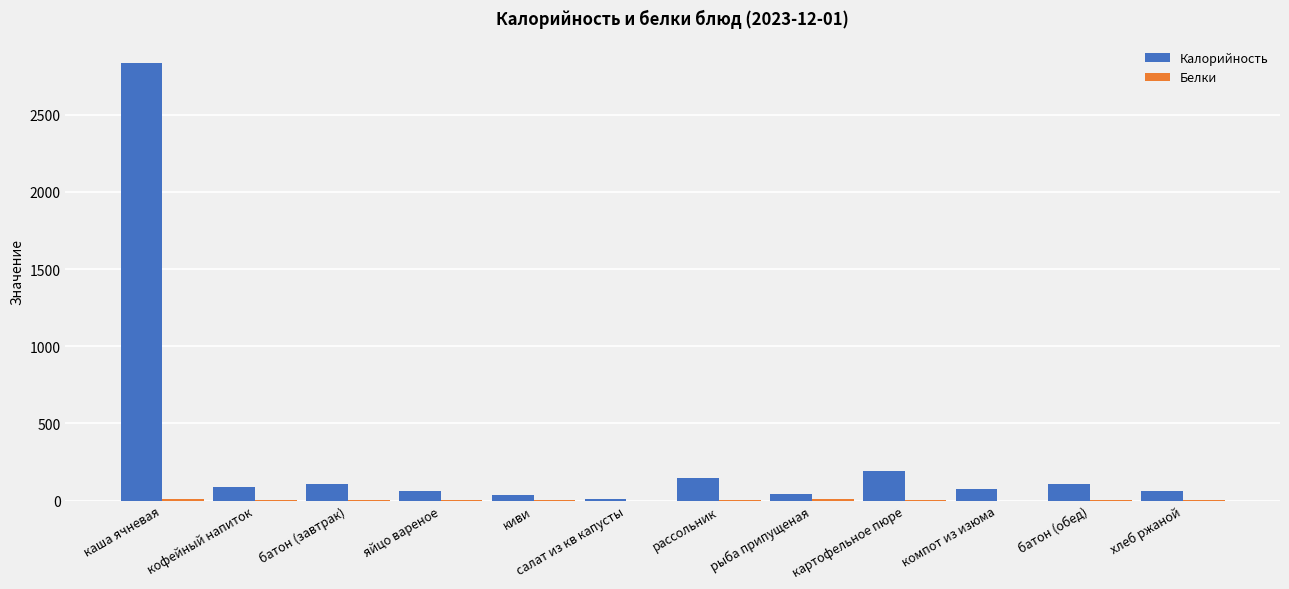

At which category is the sum across all series the highest?

каша ячневая